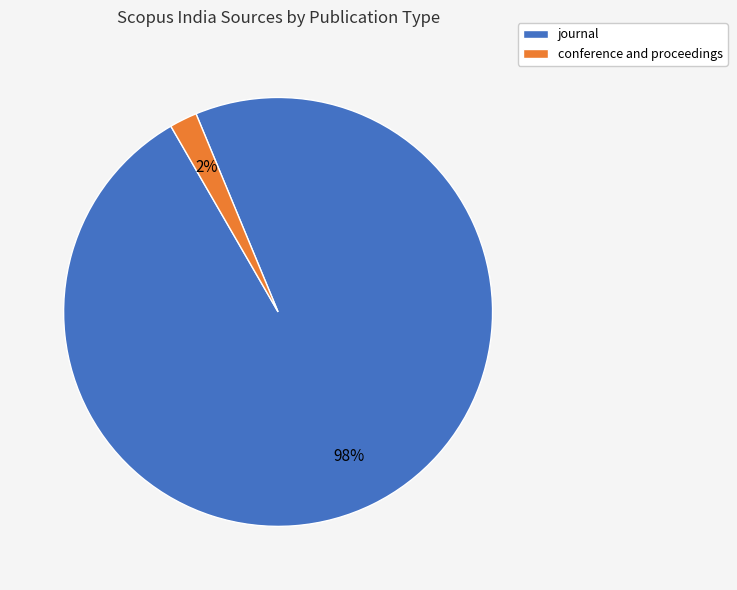

Does conference and proceedings account for over 50% of the chart?

No